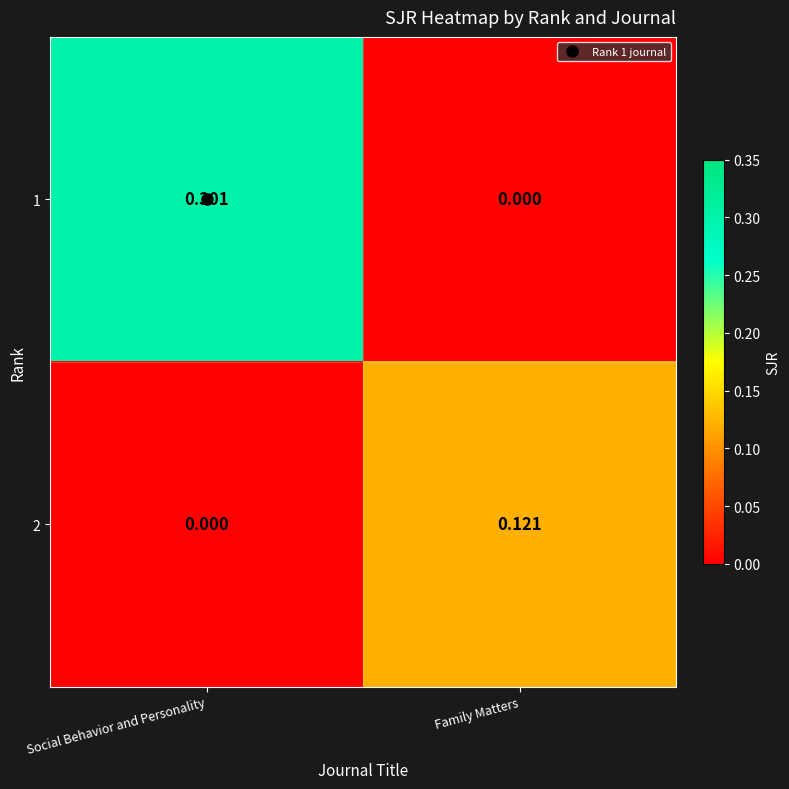

How many data points in 2 are above 0?

1